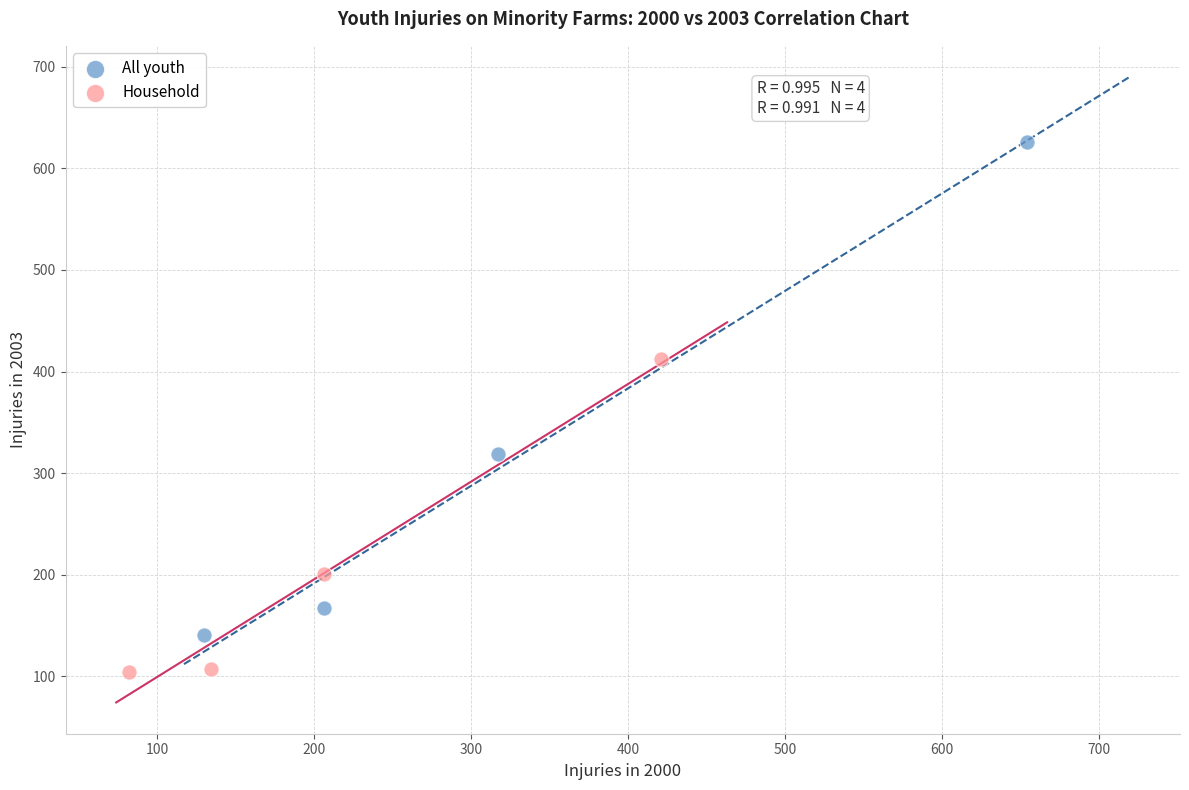

Which series contains the lowest Y value?

Household